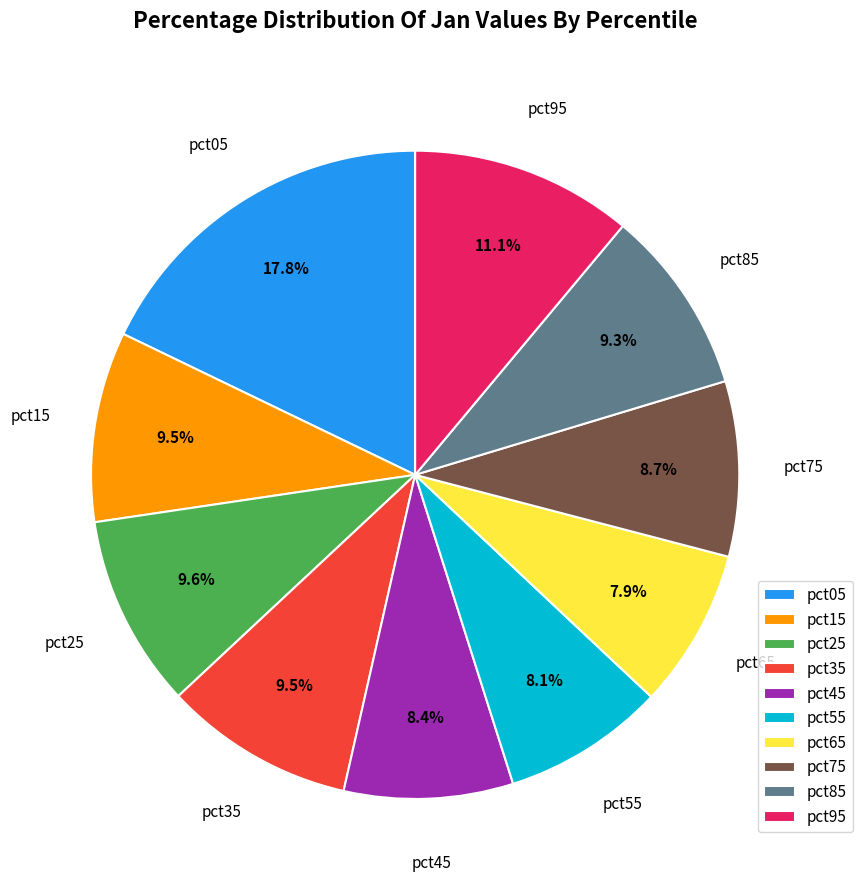

Does any single category account for the majority?

No